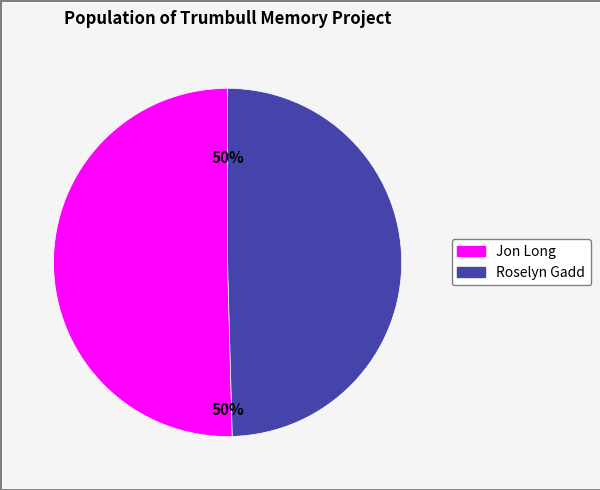

To the nearest percent, what is the average slice percentage?

50%